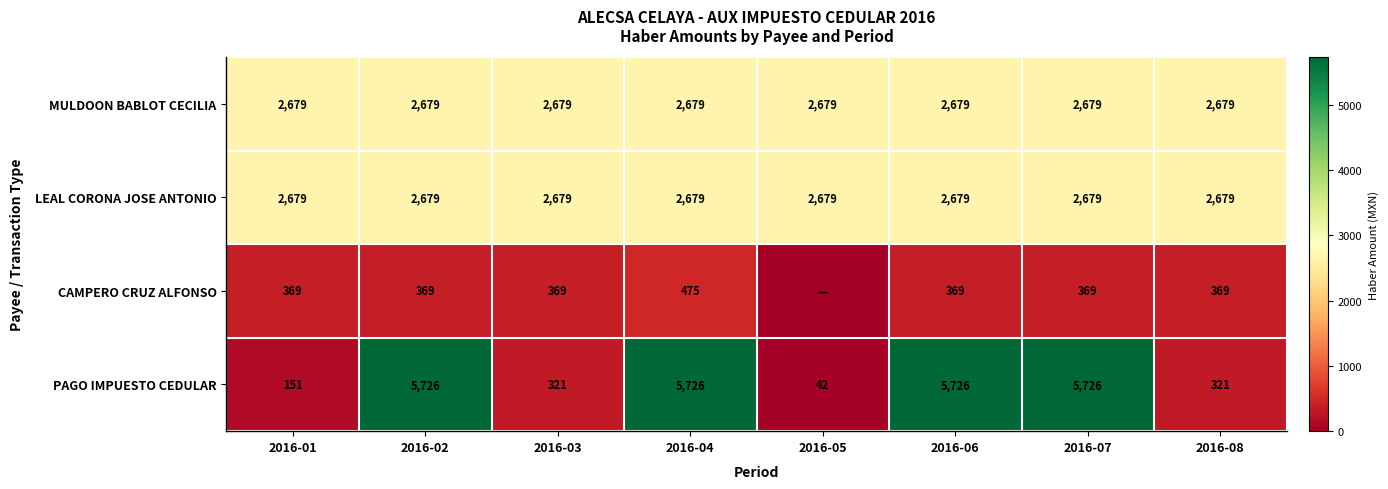

Count the number of data series in this chart.

4